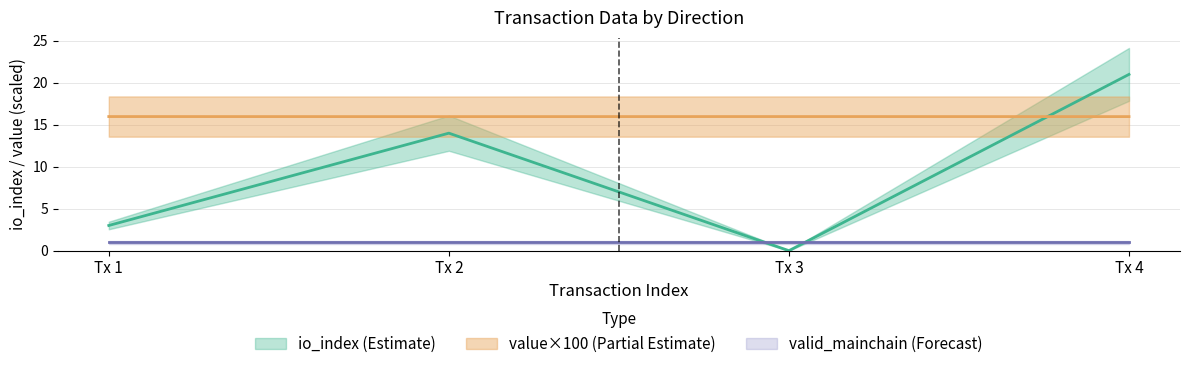

At how many categories does at least one series exceed 7?

4